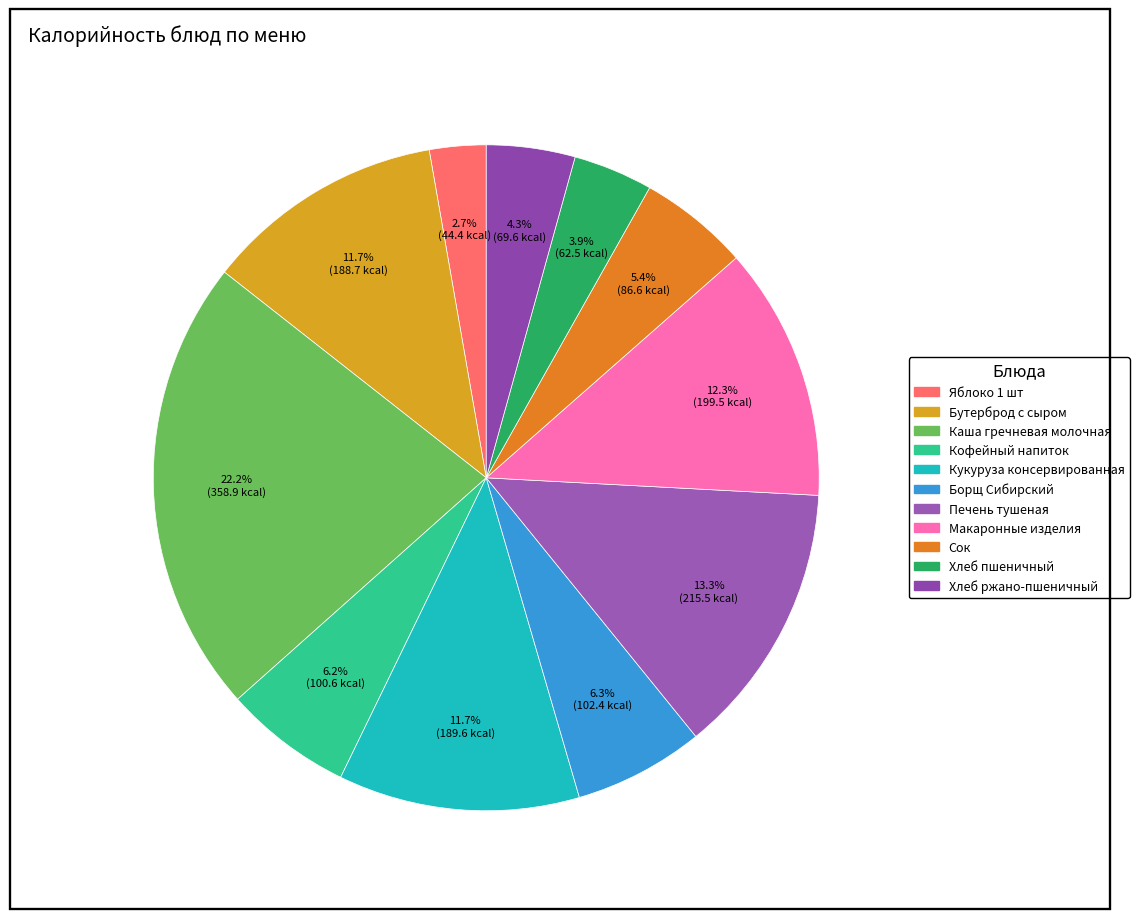

Is Кукуруза консервированная the majority of the pie?

No